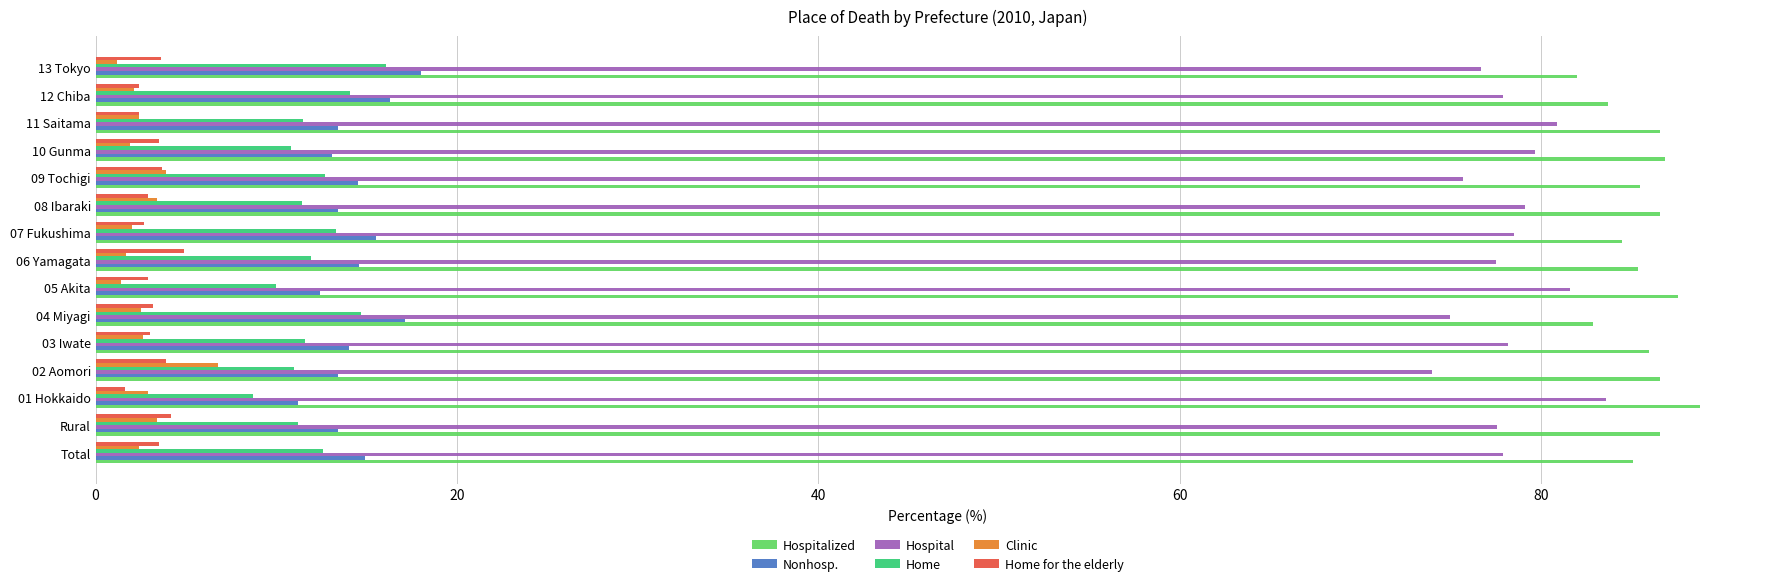

What is the total value across all series at Rural?

196.4